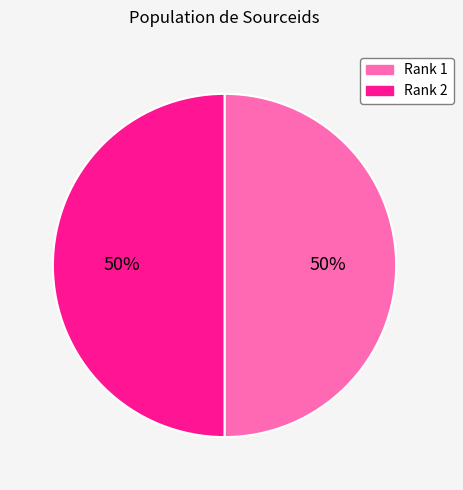

To the nearest percent, what percentage of the pie is Rank 1?

50%